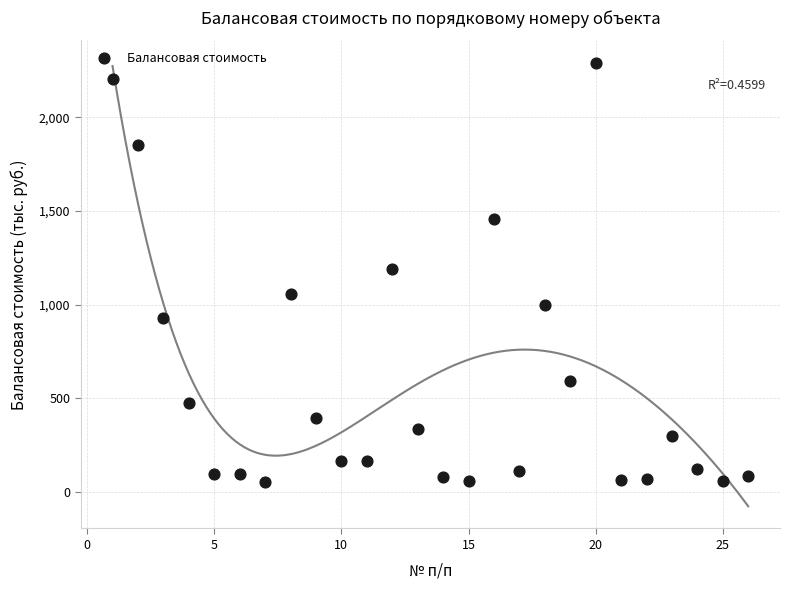

What is the range of Y values (max minus min)?

2242.6